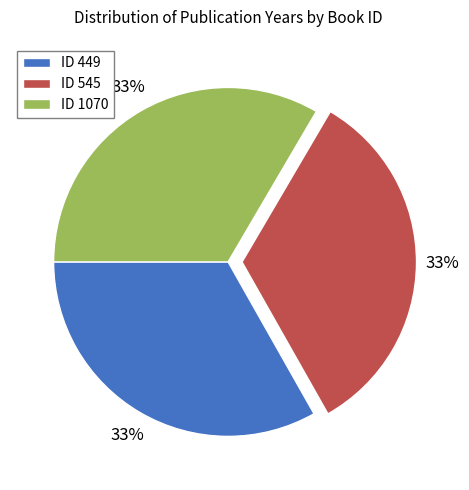

Is there a majority slice in this chart?

No